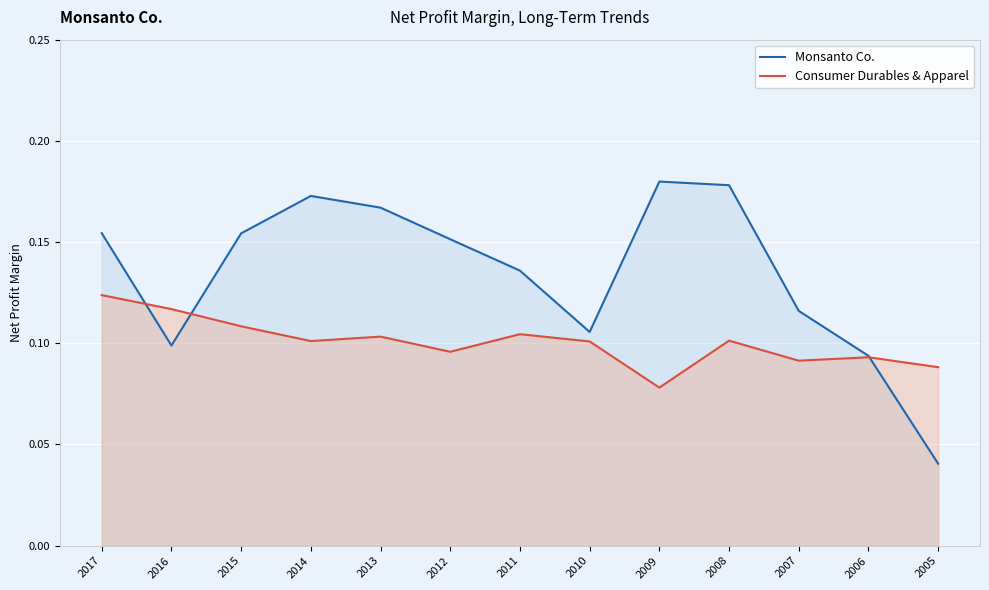

What is the average value of the Monsanto Co. series?

0.1